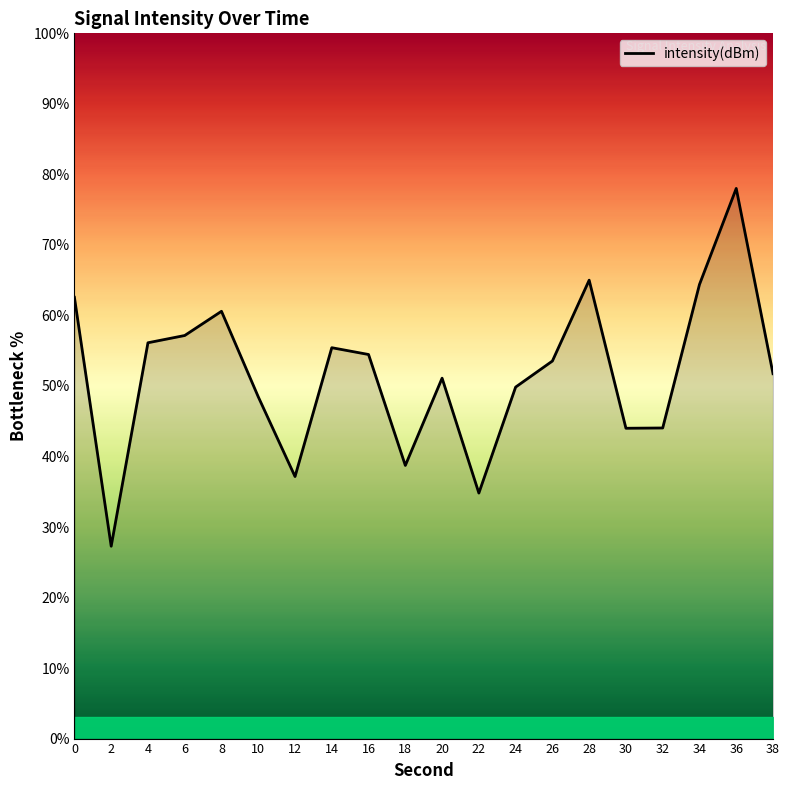

What is the ratio of the value at 10 to the value at 26?

0.9